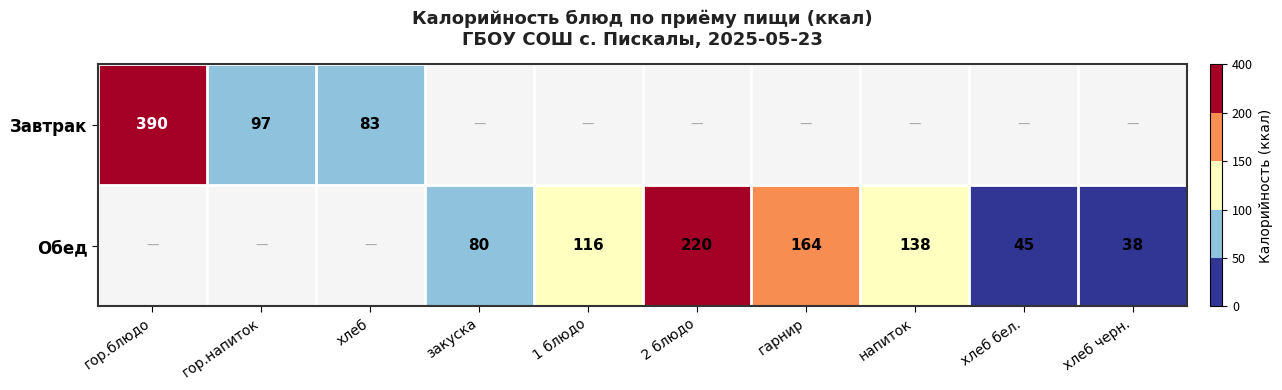

True or false: Завтрак has a value of 146.7 at хлеб.

False